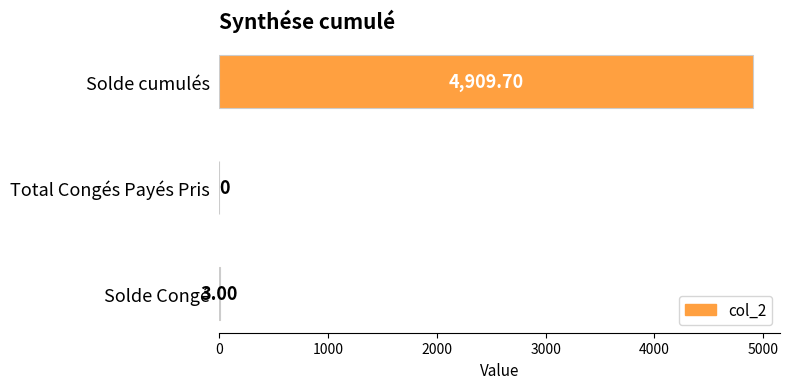

What is the sum of all values?

4912.7